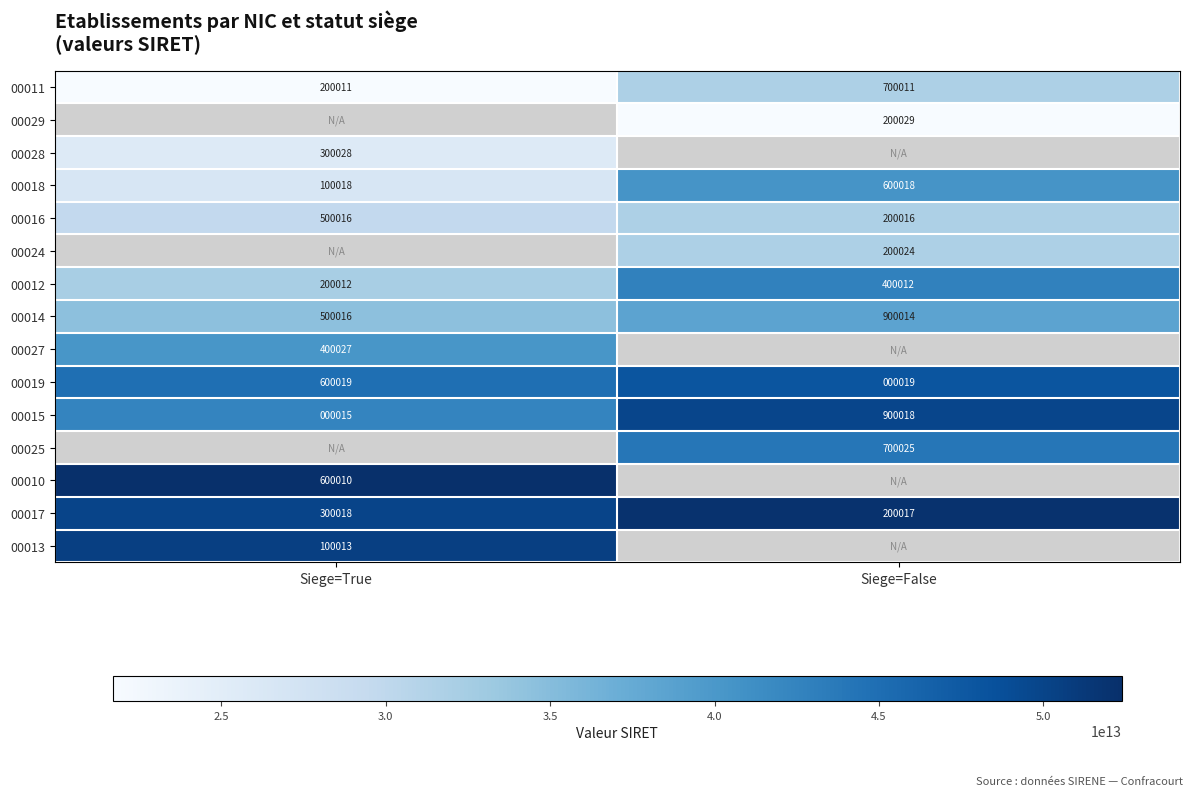

Count the number of data series in this chart.

15